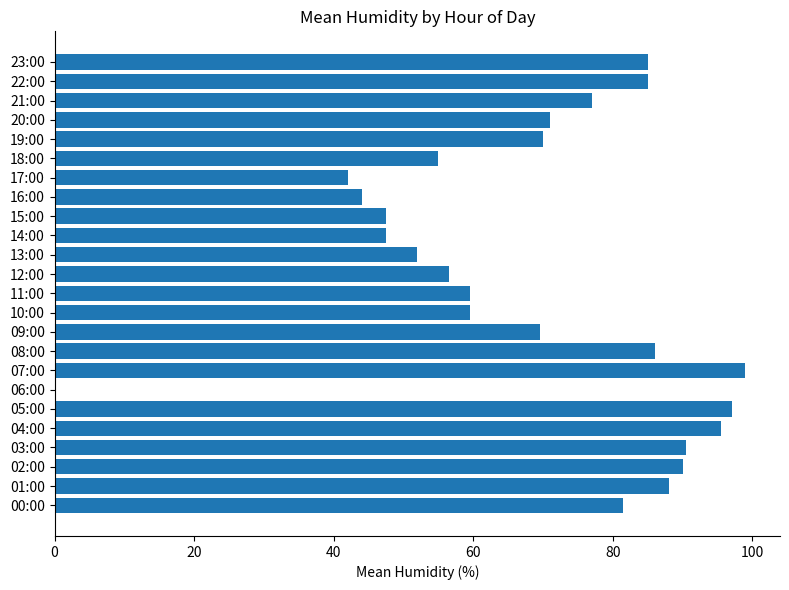

Approximately how many times larger is the value at 12:00 compared to 11:00?

0.9